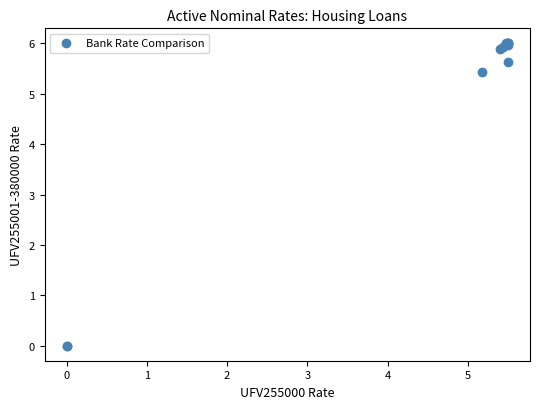

What Y value in the scatter plot is closest to 3?

5.4